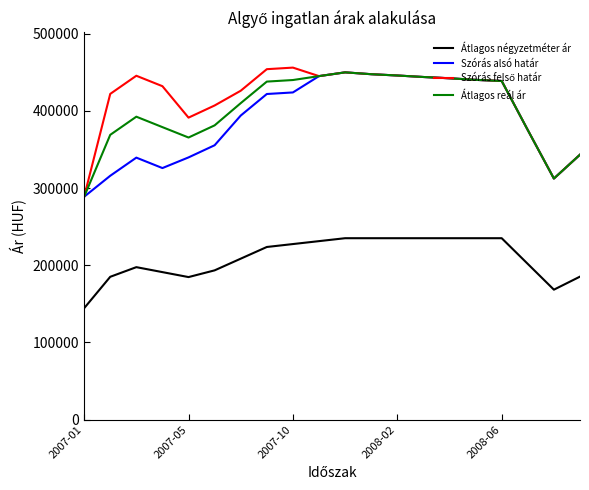

What is the highest value of the Szórás alsó határ series?

449855